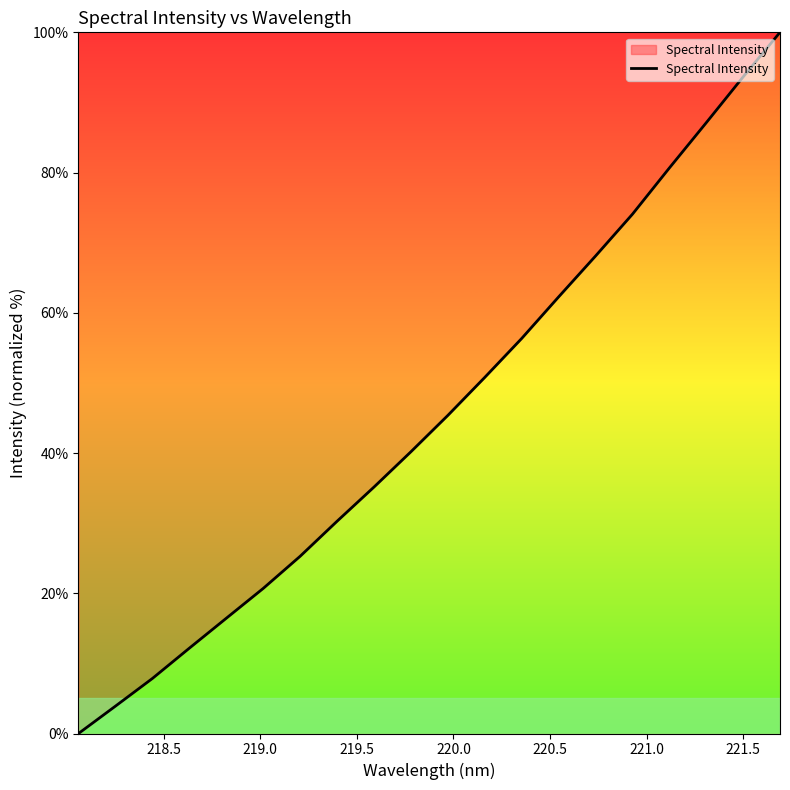

What is the greatest value displayed?

100.0